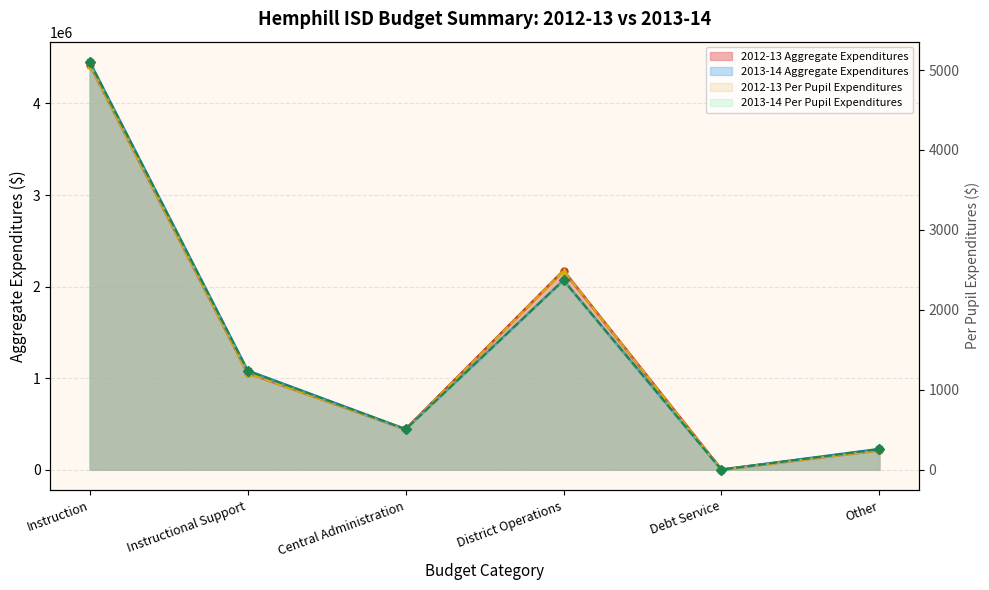

Which category has the lowest value in the 2012-13 Aggregate Expenditures series?

Debt Service